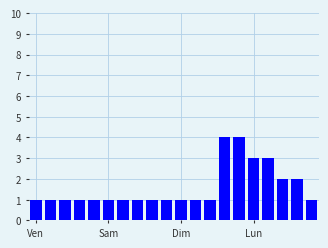

Reading right to left, transcribe all the data shown in this chart.

1	2	2	3	3	4	4	1	1	1	1	1	1	1	1	1	1	1	1	1